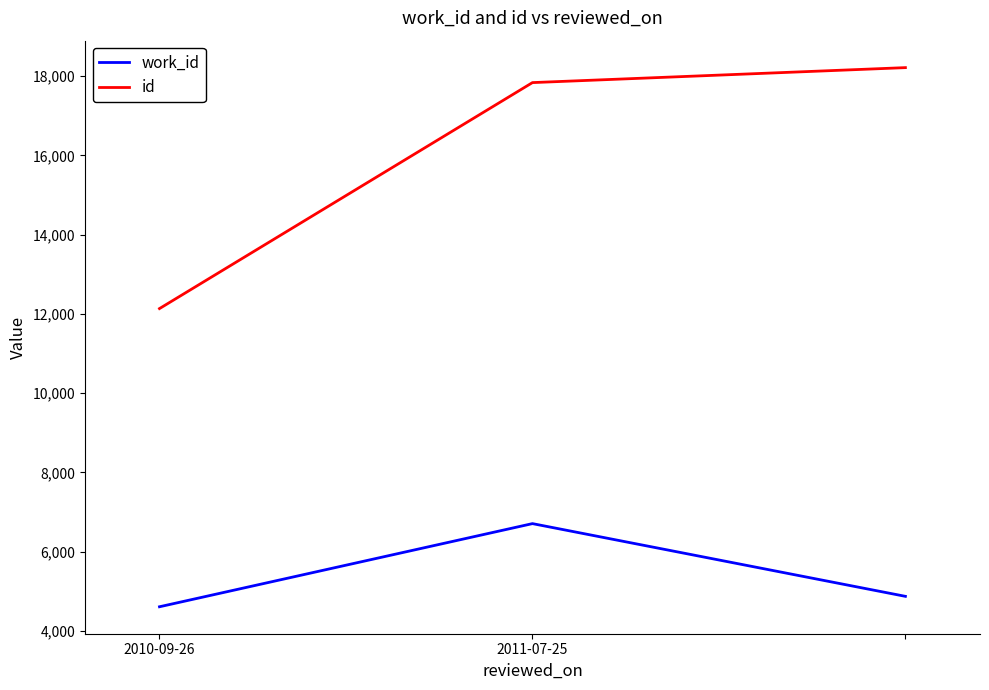

Rank the series by their average value, from lowest to highest.

work_id, id